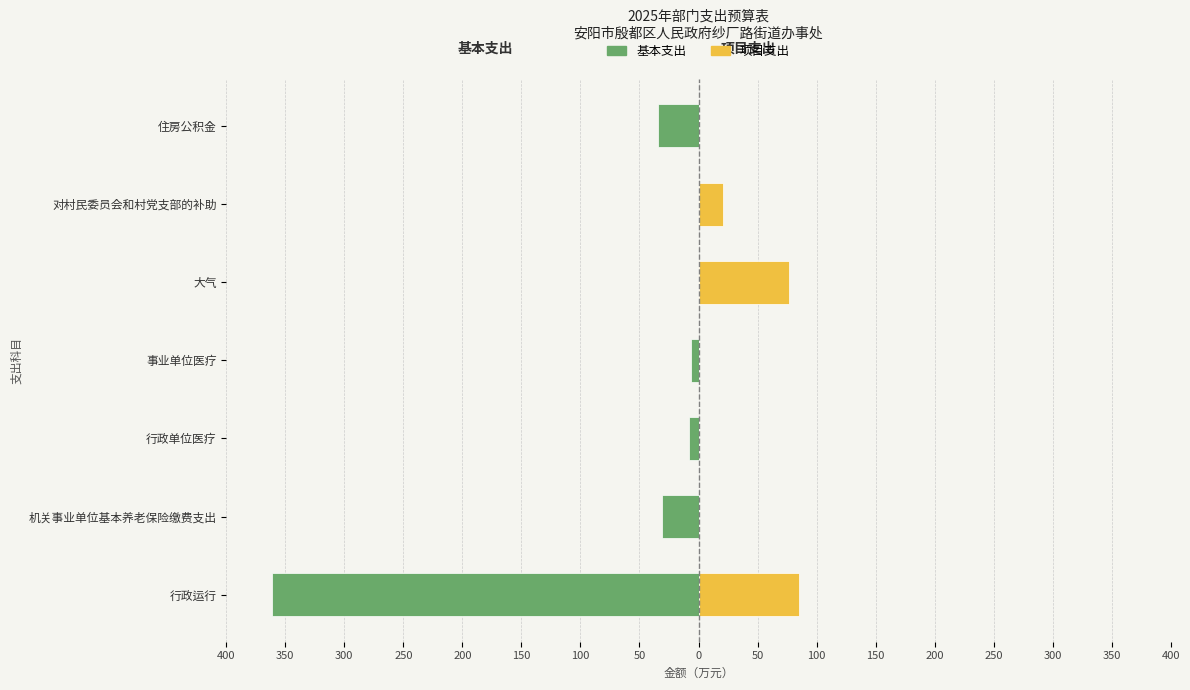

Which series has the largest range (max minus min)?

基本支出